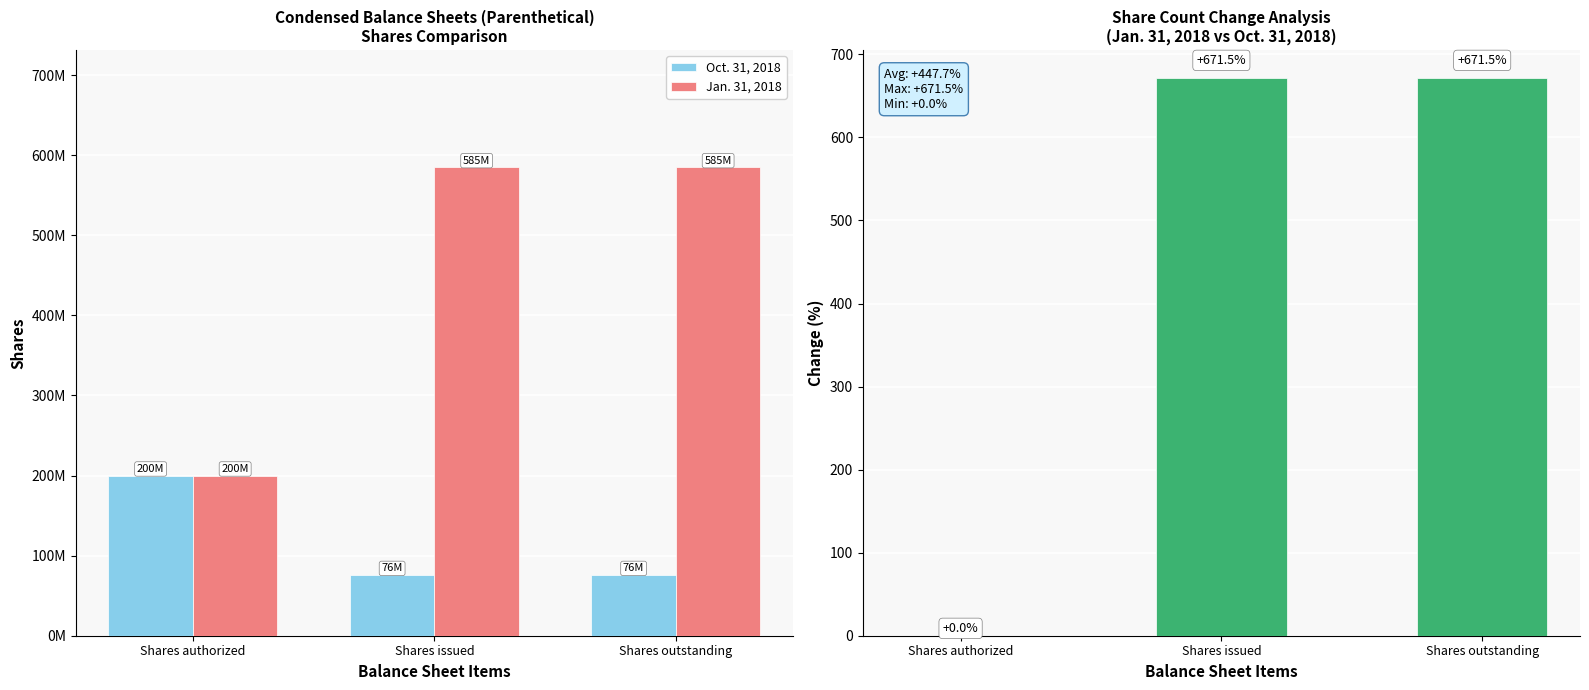

The Jan. 31, 2018 series shows 70169767.0 at Shares authorized. True or false?

False